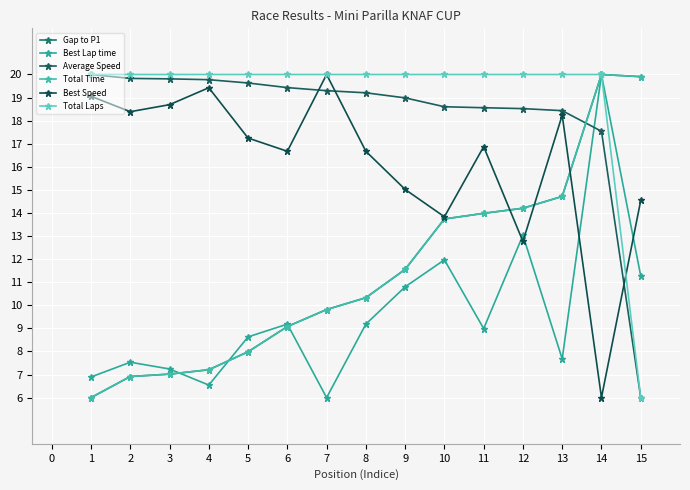

Where is the first local minimum for Best Lap time?

4